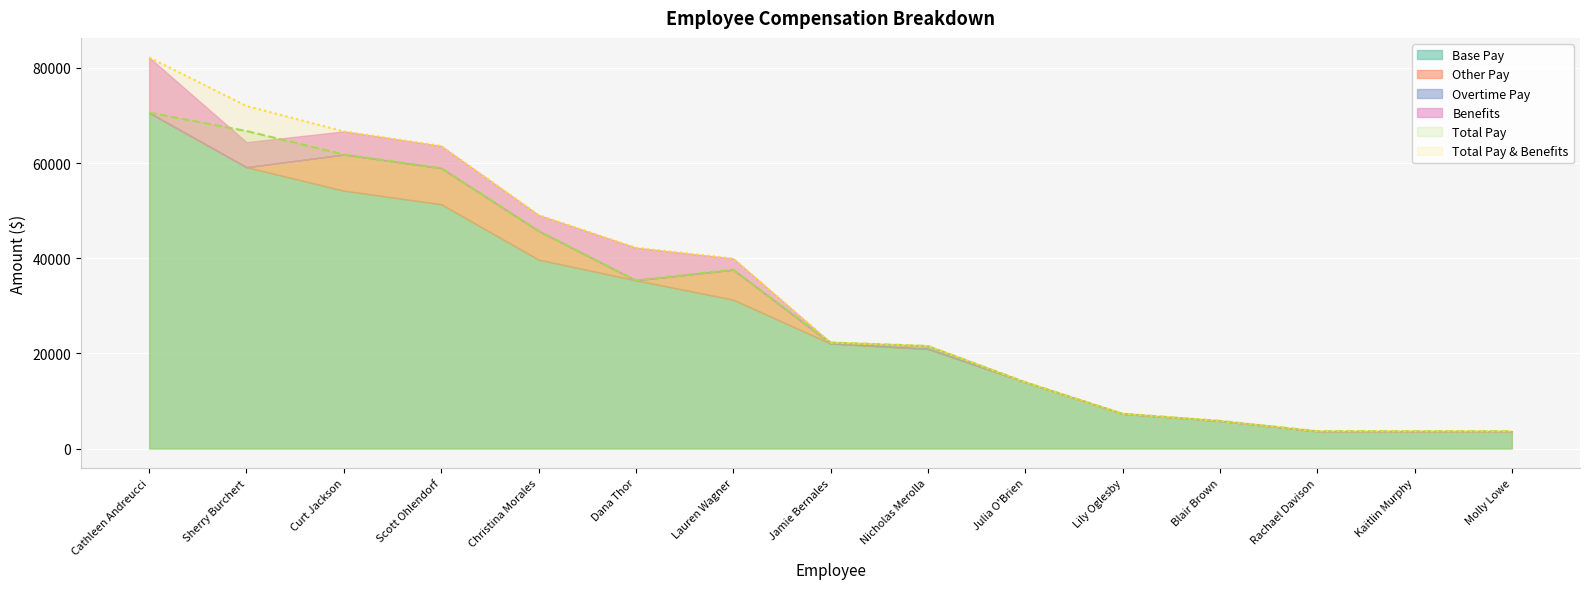

What is the value of the Benefits point at the 4th from the left?

4649.0